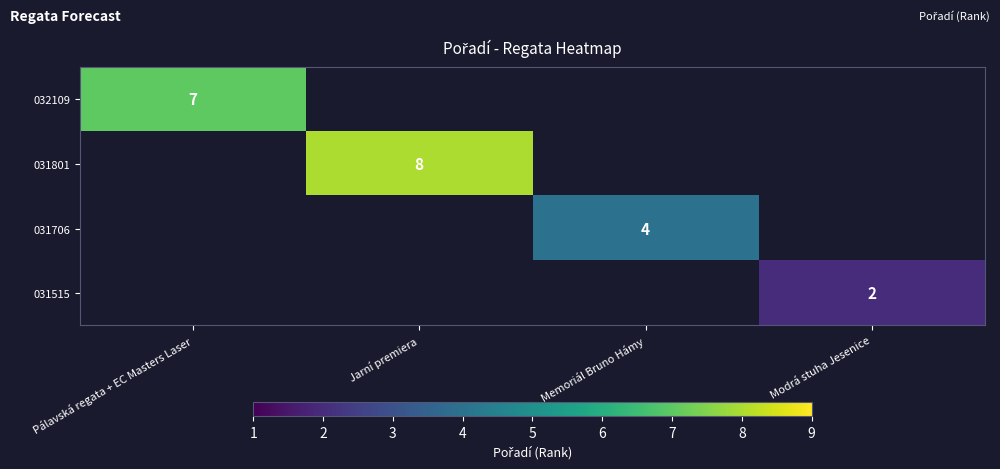

The 032109 series shows 7 at Pálavská regata + EC Masters Laser. True or false?

True